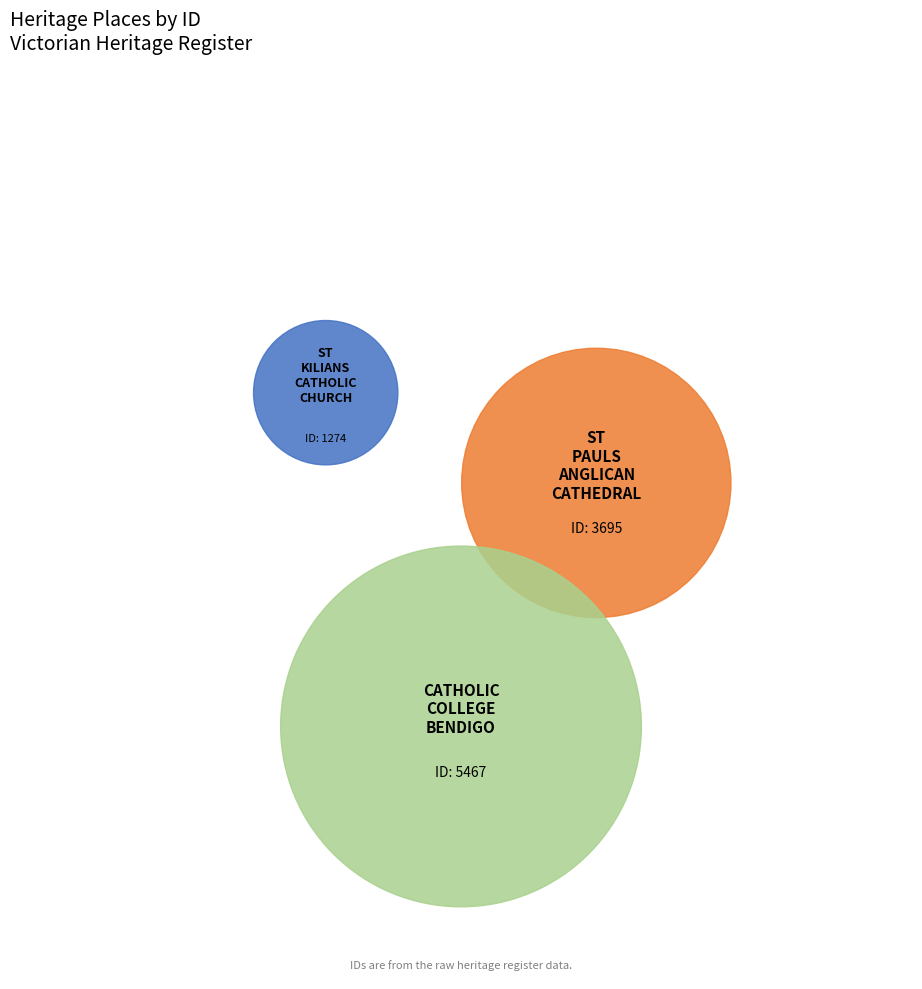

Combined, what portion of the pie is CATHOLIC COLLEGE BENDIGO and ST KILIANS CATHOLIC CHURCH?

64.6%